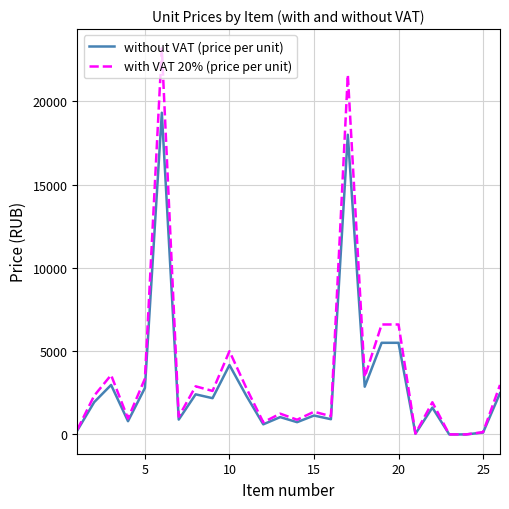

What is the maximum value for without VAT (price per unit)?

19310.5